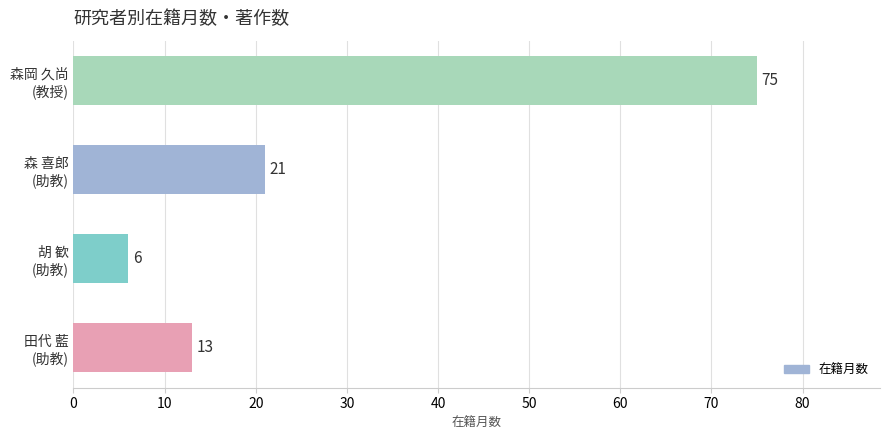

What is the difference between the maximum and minimum values?

69